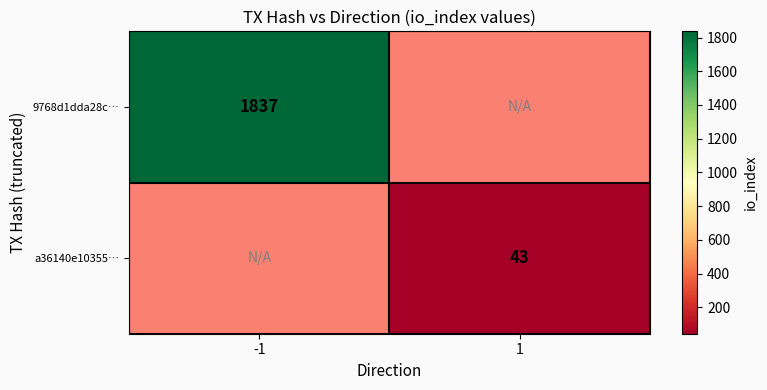

The 9768d1dda28c… series shows 2785 at -1. True or false?

False